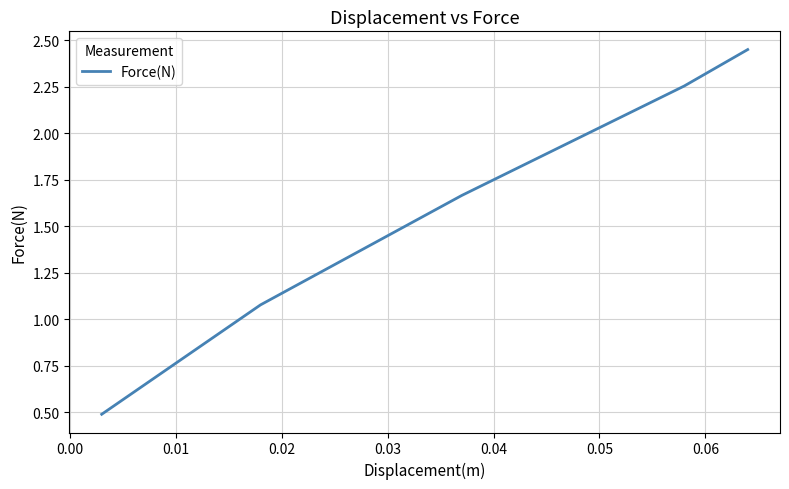

What is the smallest value displayed?

0.5